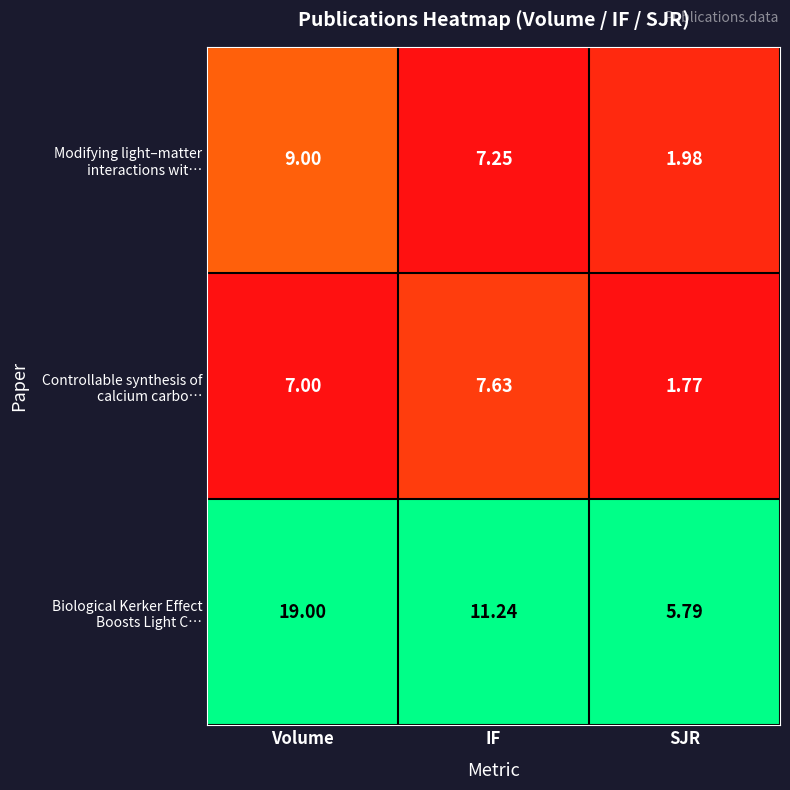

Count the number of data series in this chart.

3